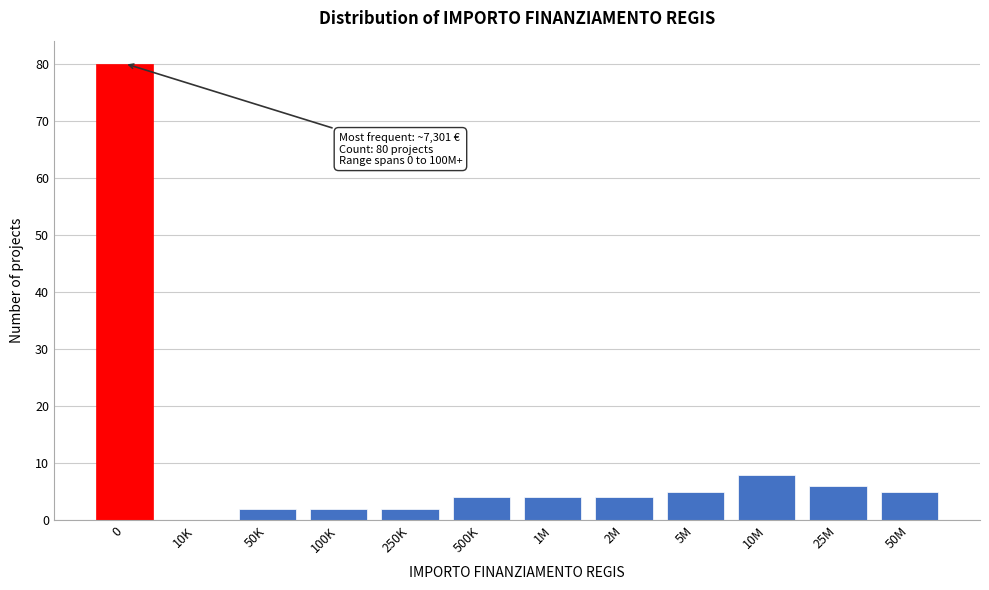

Reading left to right, what are all the values shown in this chart?

0=80	10K=0	50K=2	100K=2	250K=2	500K=4	1M=4	2M=4	5M=5	10M=8	25M=6	50M=5